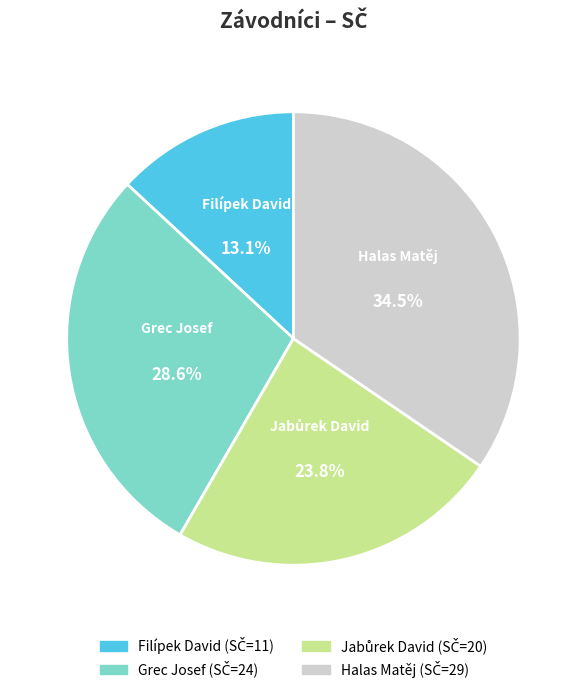

Does Halas Matěj represent more than half of the total?

No